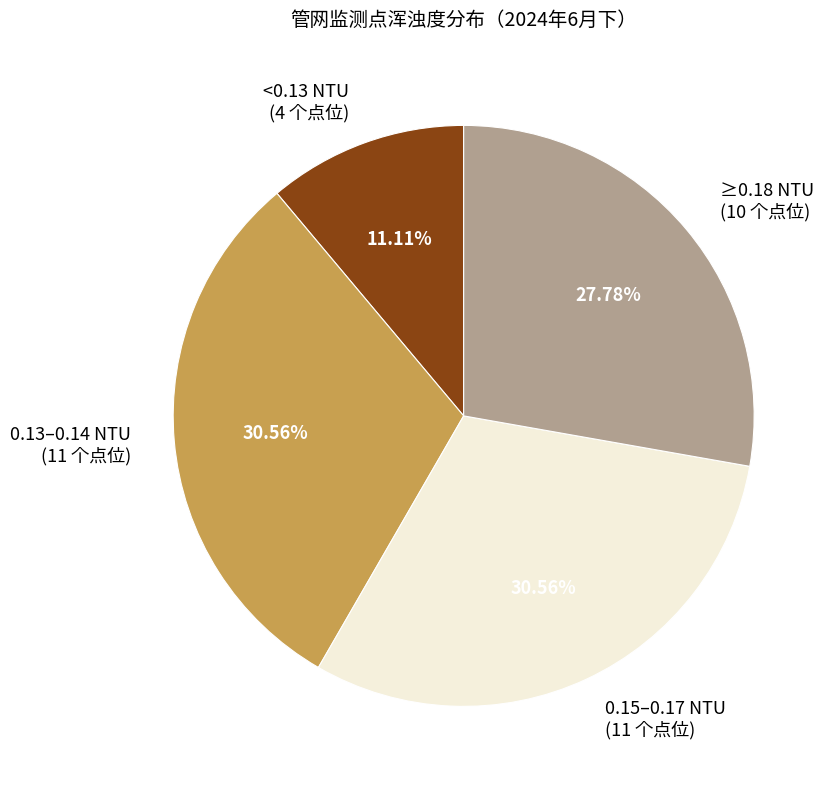

Which has a higher value, ≥0.18 NTU (10 个点位) or 0.13–0.14 NTU (11 个点位)?

0.13–0.14 NTU (11 个点位)